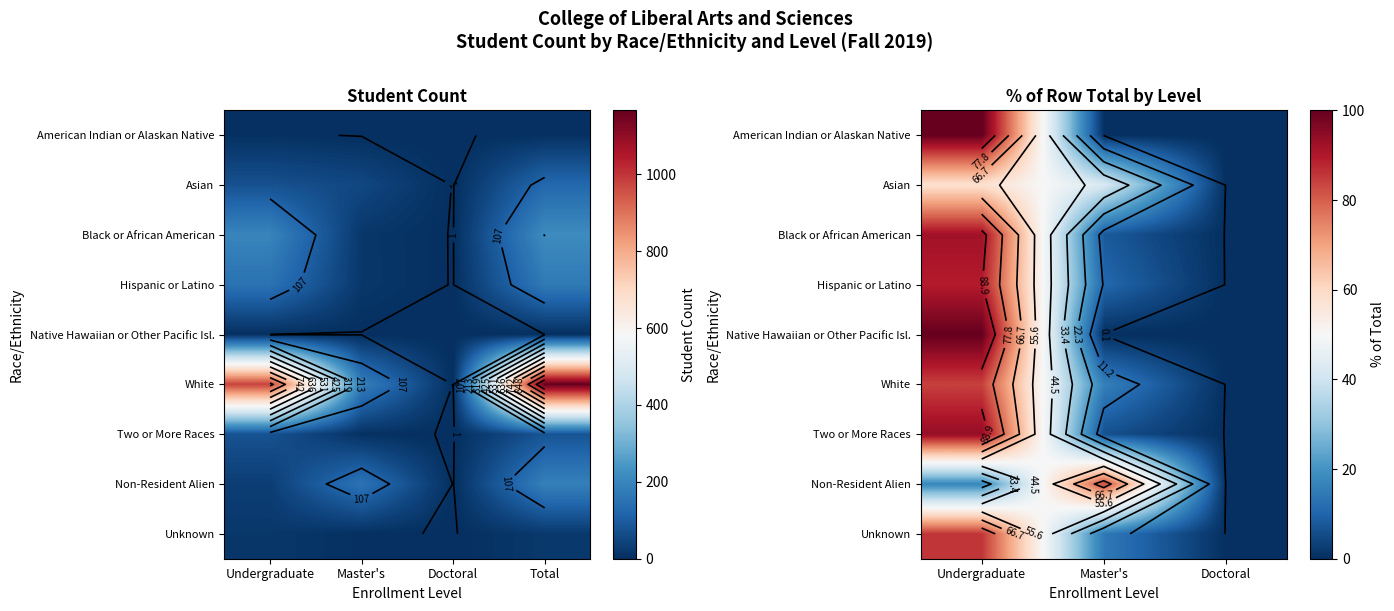

How many series are shown in this chart?

9